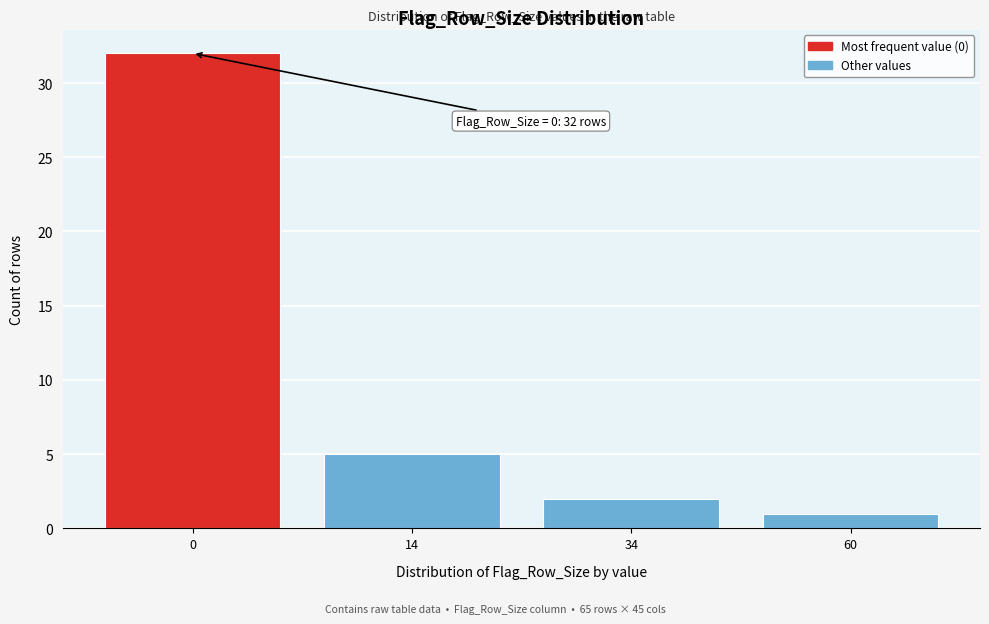

Reading left to right, list all the values displayed in this chart.

0=32	14=5	34=2	60=1